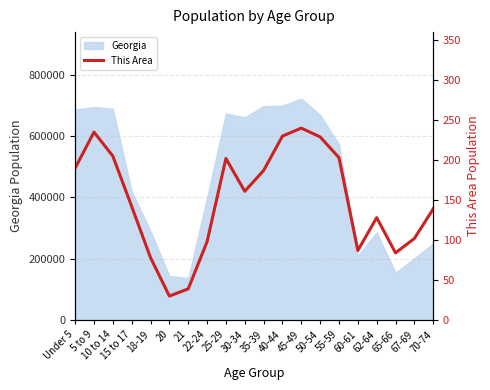

Where is the data nearest to the value 135?

70-74